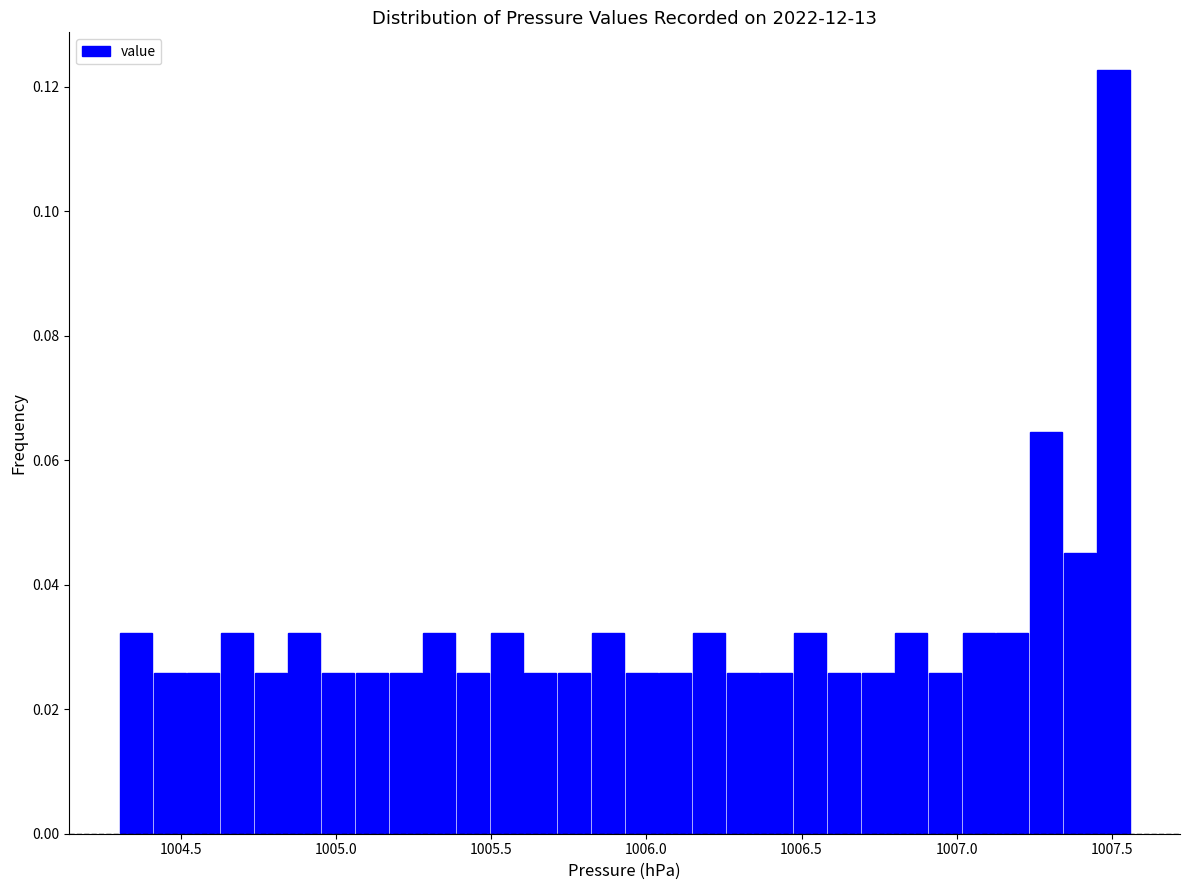

Around what value on the x-axis is the tallest bar? Give the approximate position of its centre, as read against the axis.

1007.50